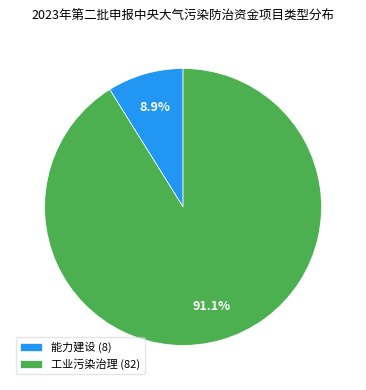

Between 工业污染治理 and 能力建设, which is larger?

工业污染治理